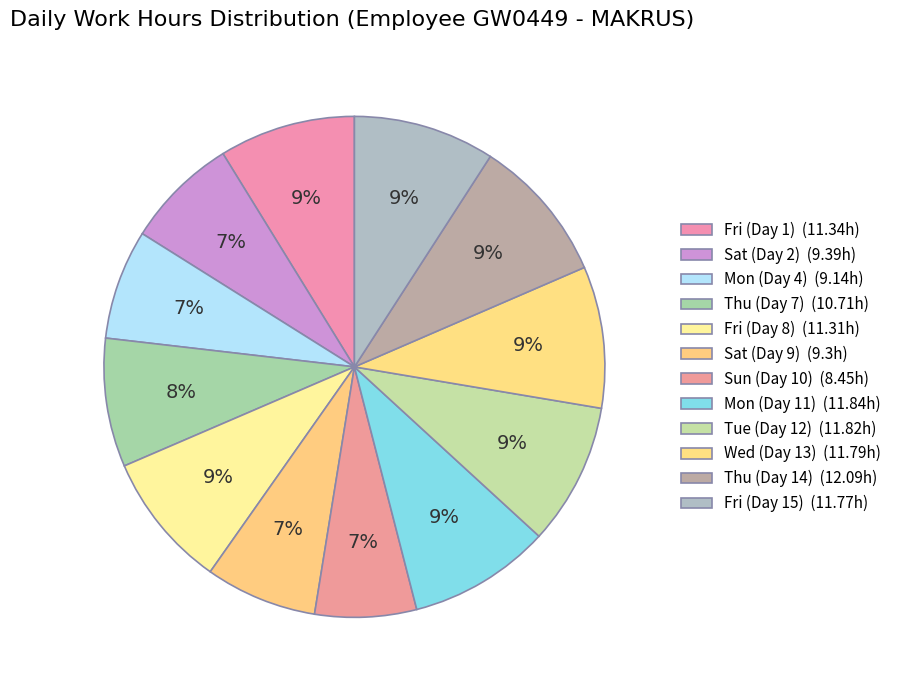

What portion of the pie excludes Thu (Day 14)?

90.6%